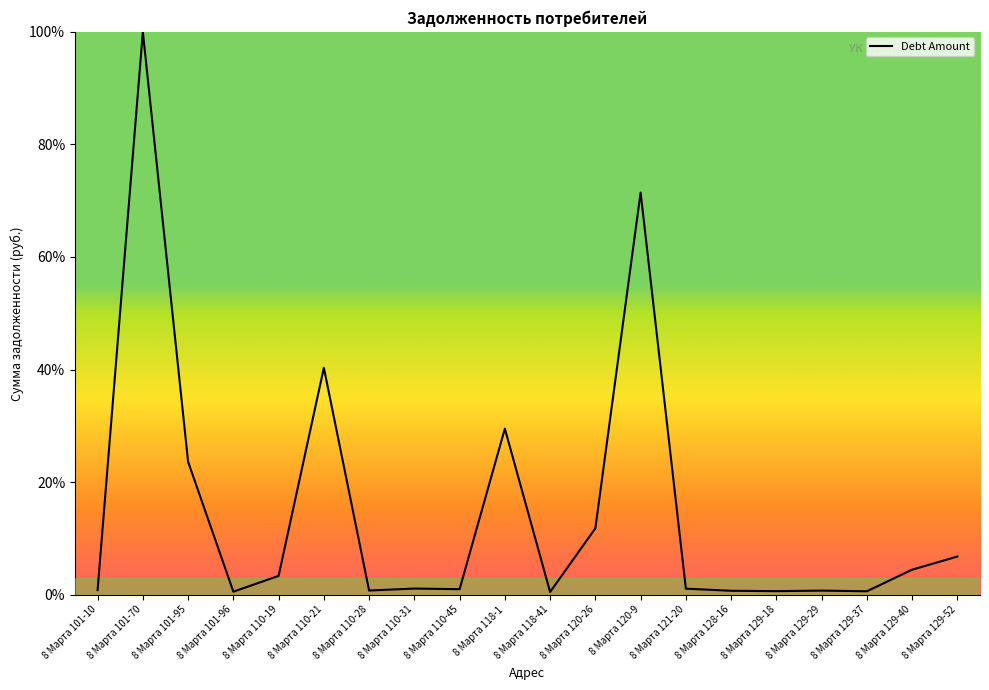

Which label corresponds to the largest value in the chart?

8 Марта 101-70